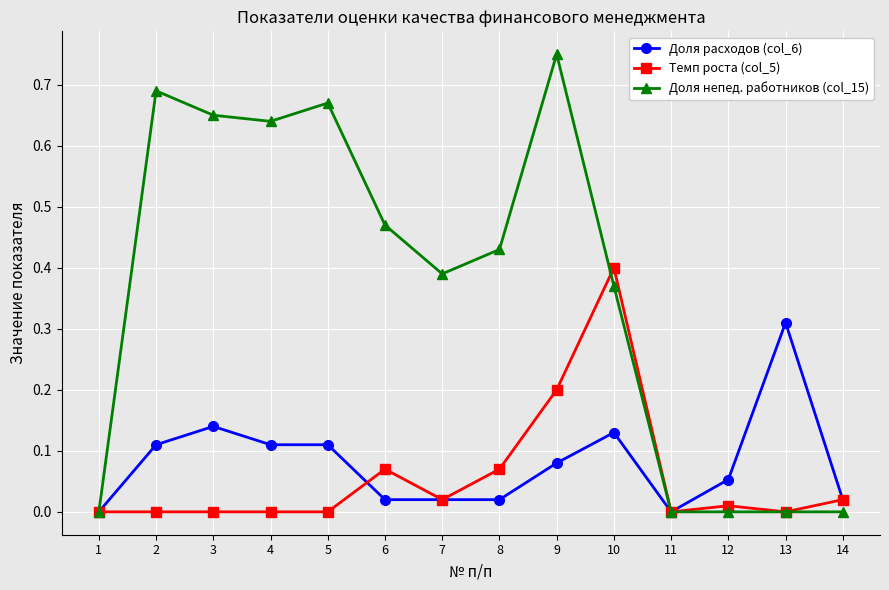

Rank the series by their maximum value, from highest to lowest.

Доля непед. работников (col_15), Темп роста (col_5), Доля расходов (col_6)